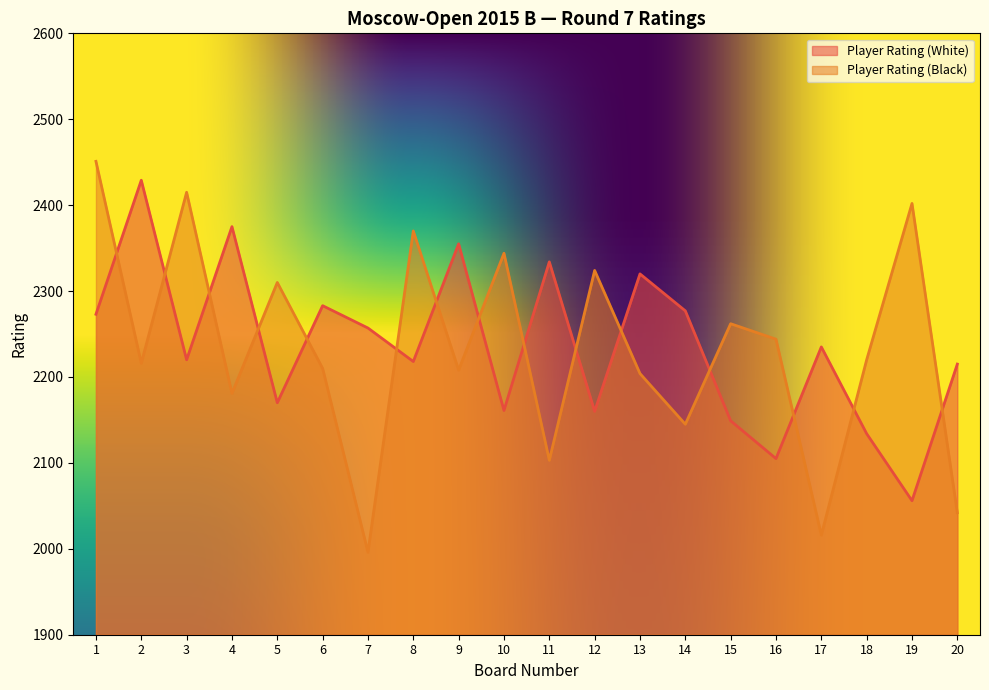

Which series has the largest total across all categories?

Player Rating (White)